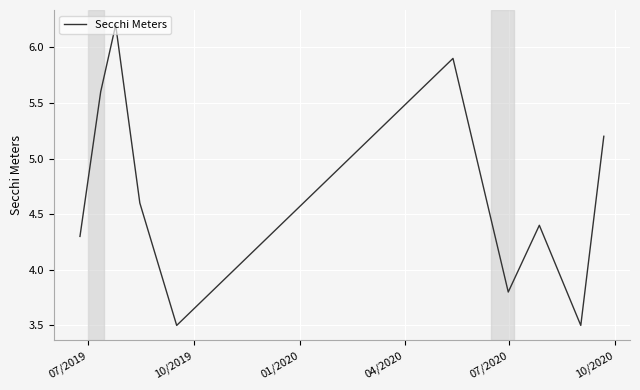

Is this an area chart (filled region under the line)?

No